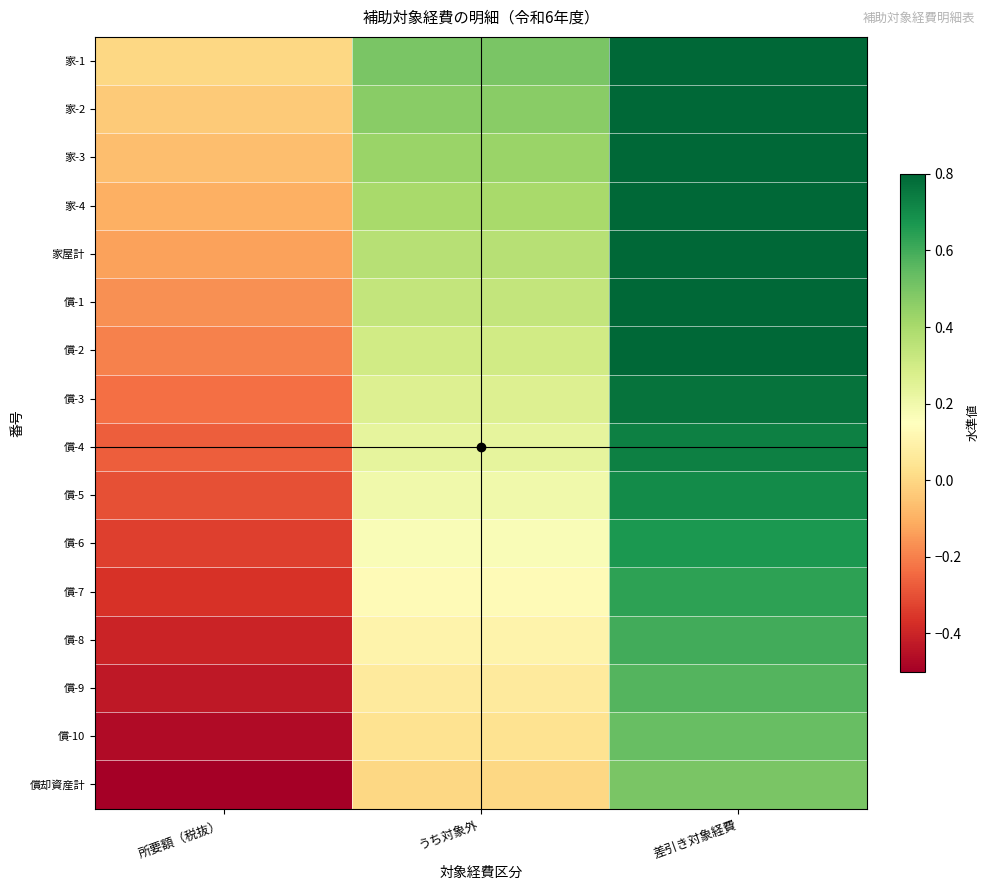

Reading left to right, transcribe all the data shown in this chart.

家-1: 所要額（税抜）=0.0	うち対象外=0.5	差引き対象経費=1.0
家-2: 所要額（税抜）=-0.0	うち対象外=0.5	差引き対象経費=1.0
家-3: 所要額（税抜）=-0.1	うち対象外=0.4	差引き対象経費=0.9
家-4: 所要額（税抜）=-0.1	うち対象外=0.4	差引き対象経費=0.9
家屋計: 所要額（税抜）=-0.1	うち対象外=0.4	差引き対象経費=0.9
償-1: 所要額（税抜）=-0.2	うち対象外=0.3	差引き対象経費=0.8
償-2: 所要額（税抜）=-0.2	うち対象外=0.3	差引き対象経費=0.8
償-3: 所要額（税抜）=-0.2	うち対象外=0.3	差引き対象経費=0.8
償-4: 所要額（税抜）=-0.3	うち対象外=0.2	差引き対象経費=0.7
償-5: 所要額（税抜）=-0.3	うち対象外=0.2	差引き対象経費=0.7
償-6: 所要額（税抜）=-0.3	うち対象外=0.2	差引き対象経費=0.7
償-7: 所要額（税抜）=-0.4	うち対象外=0.1	差引き対象経費=0.6
償-8: 所要額（税抜）=-0.4	うち対象外=0.1	差引き対象経費=0.6
償-9: 所要額（税抜）=-0.4	うち対象外=0.1	差引き対象経費=0.6
償-10: 所要額（税抜）=-0.5	うち対象外=0.0	差引き対象経費=0.5
償却資産計: 所要額（税抜）=-0.5	うち対象外=0.0	差引き対象経費=0.5